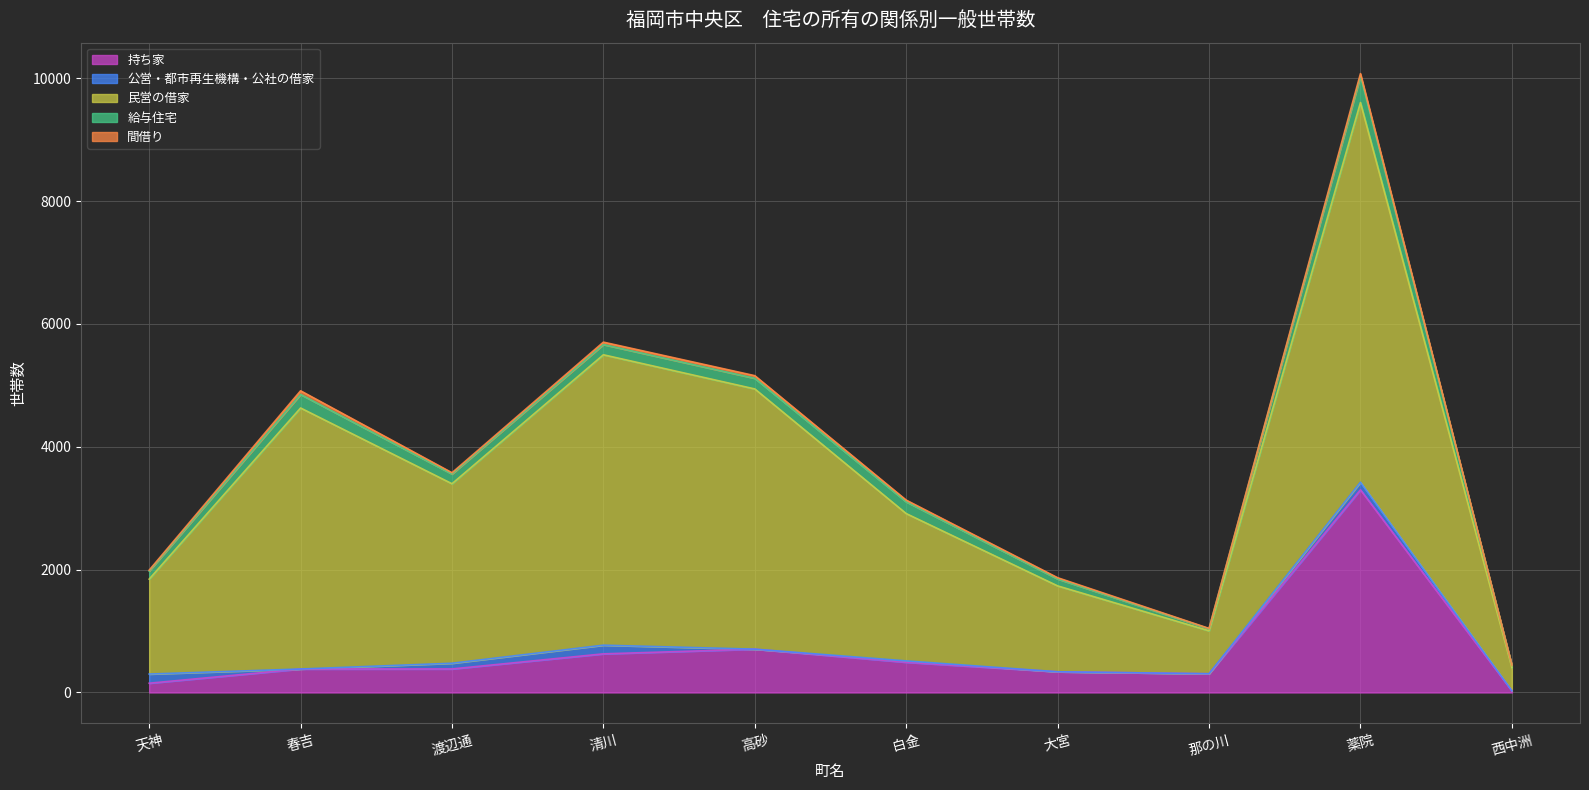

At 白金, list the series in order from smallest to largest.

公営・都市再生機構・公社の借家, 間借り, 給与住宅, 持ち家, 民営の借家